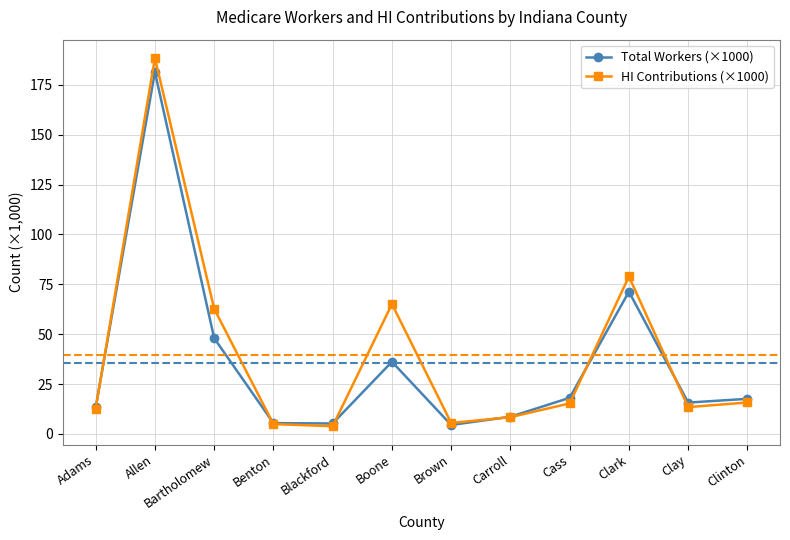

What is the approximate value of HI Contributions (×1000) at Clay?

13.4